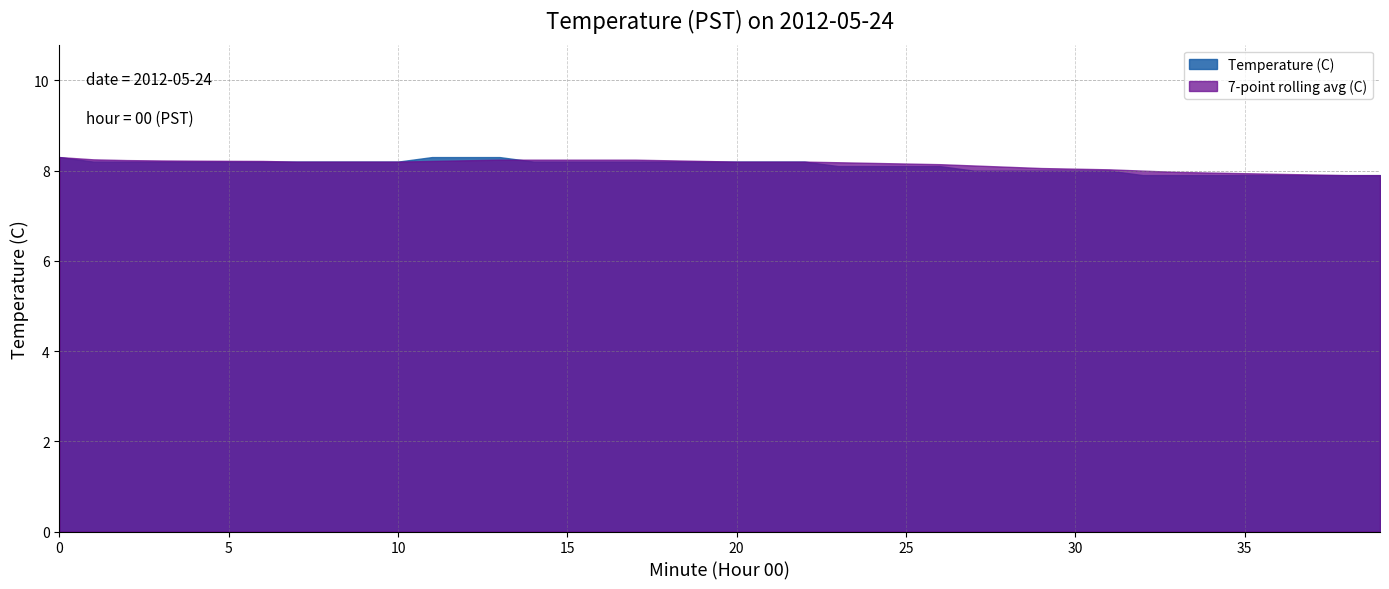

What is the greatest value displayed?

8.3